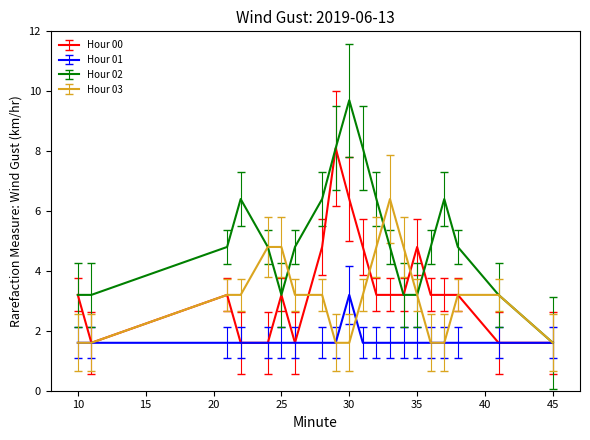

Rank the series by their maximum value, from highest to lowest.

Hour 02, Hour 00, Hour 03, Hour 01